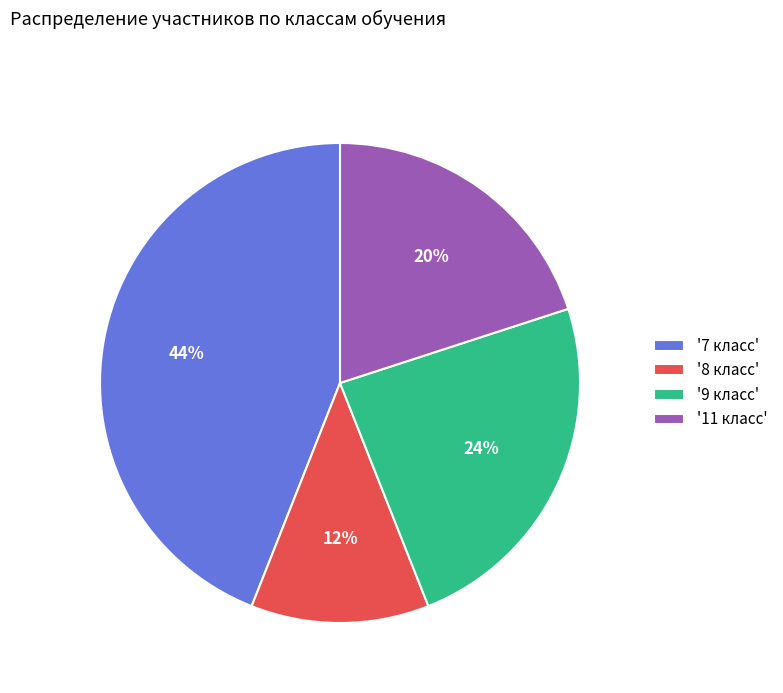

Is there a majority slice in this chart?

No